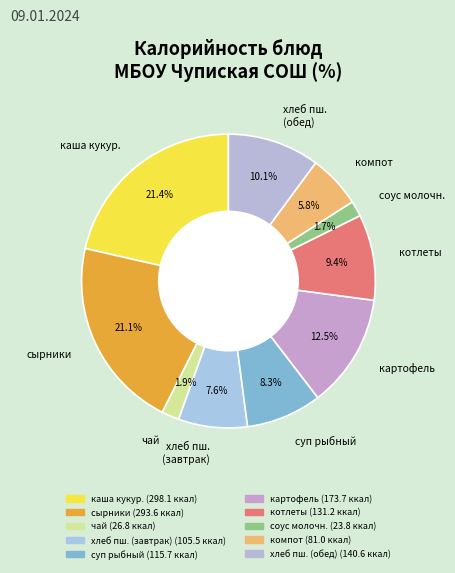

Combined, what portion of the pie is соус молочн. and хлеб пш. (обед)?

11.8%